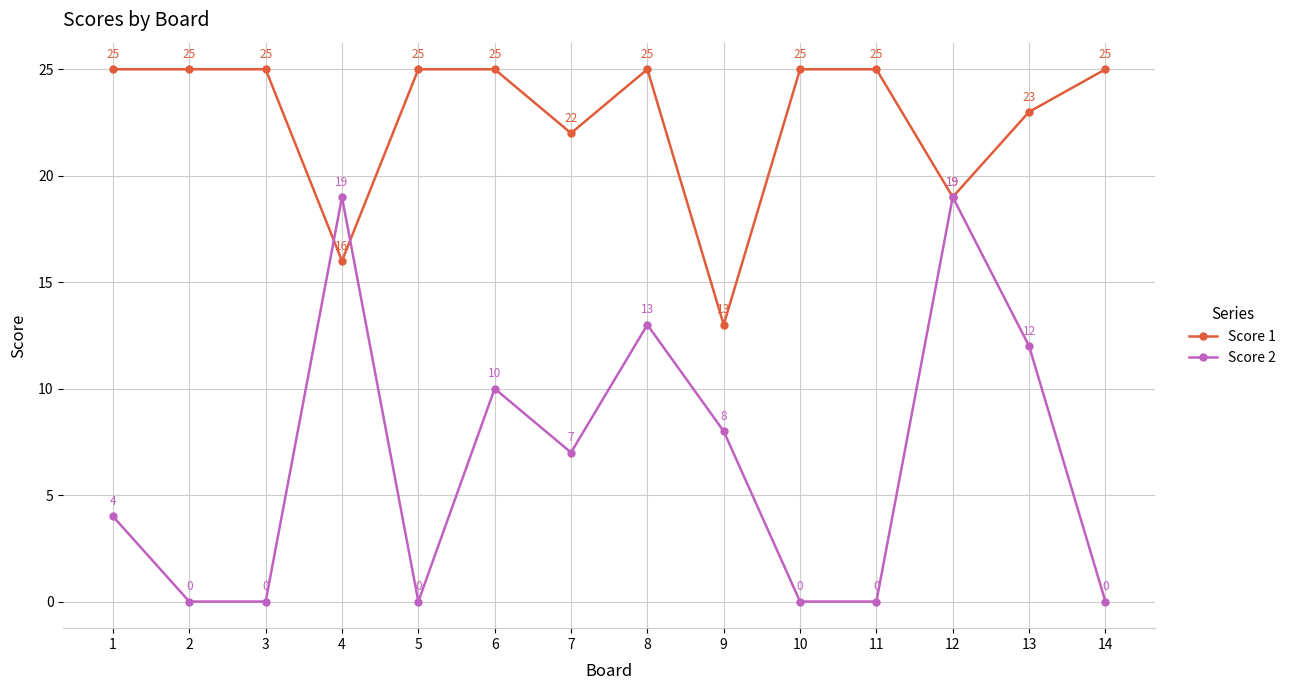

What is the difference between the second highest and second lowest values in the Score 1 series?

9